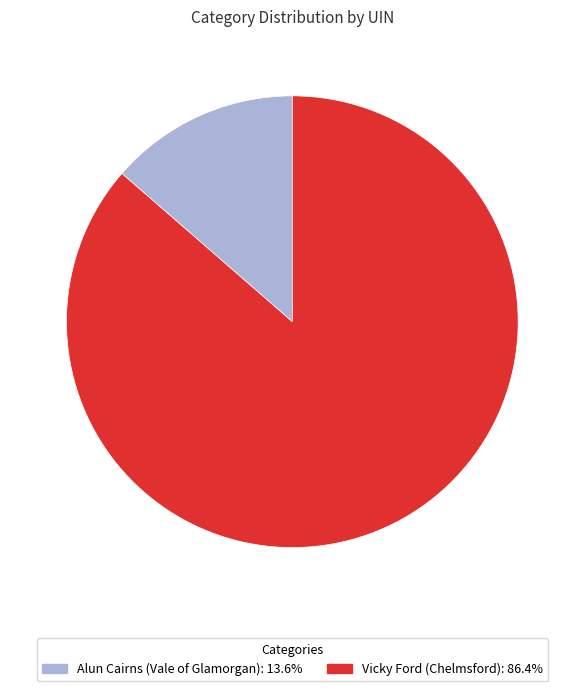

Which category has the smallest portion of the pie?

Alun Cairns (Vale of Glamorgan)